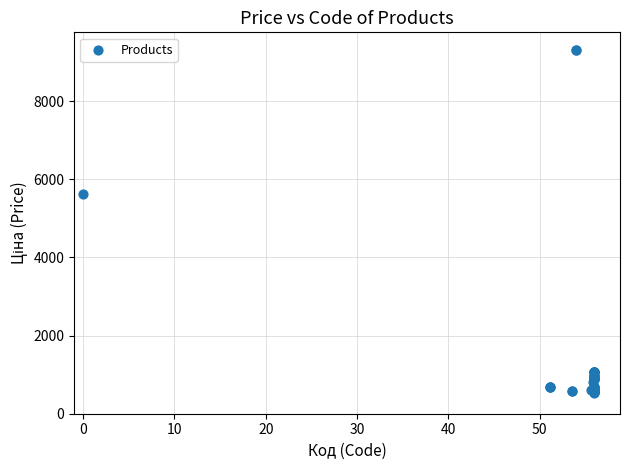

What Y value in the scatter plot is closest to 4924?

5636.0